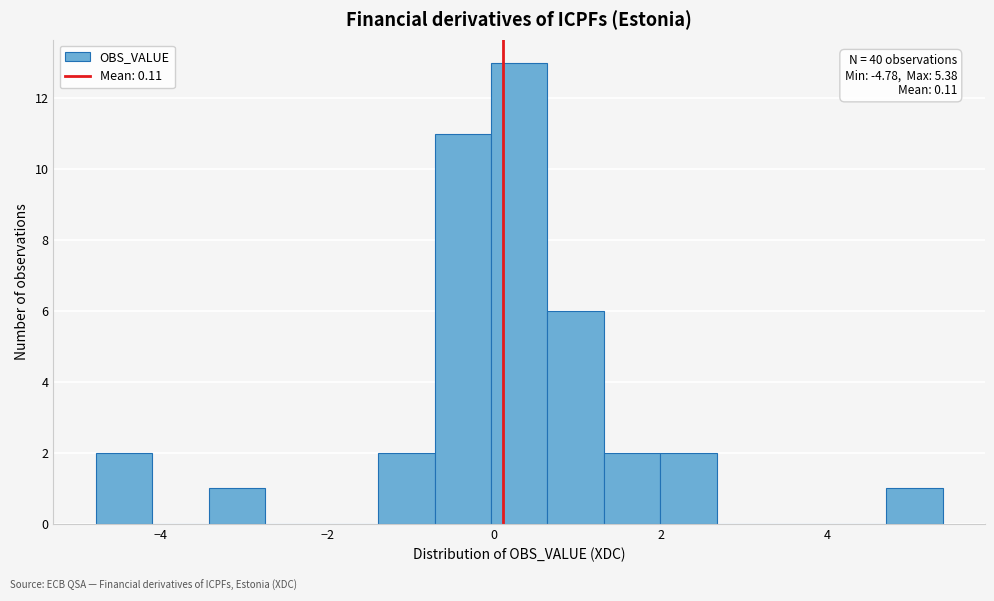

Read against the x-axis, roughly where is the centre of the tallest bar?

0.4